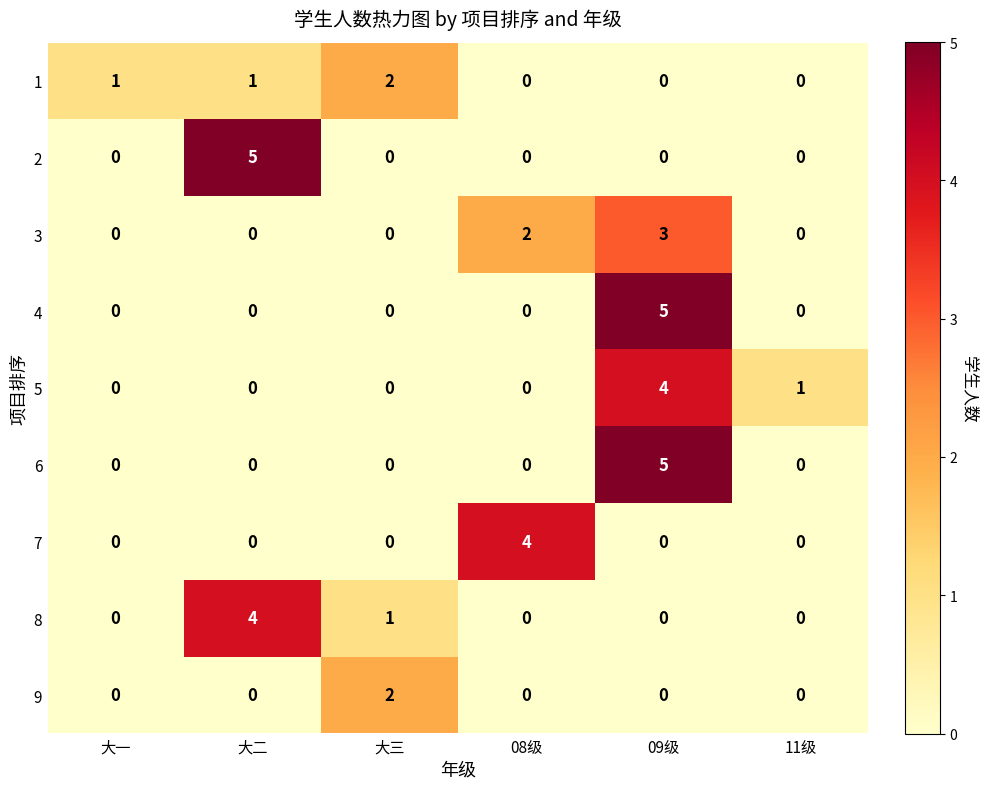

Is it true that 7 equals 0 at 11级?

True